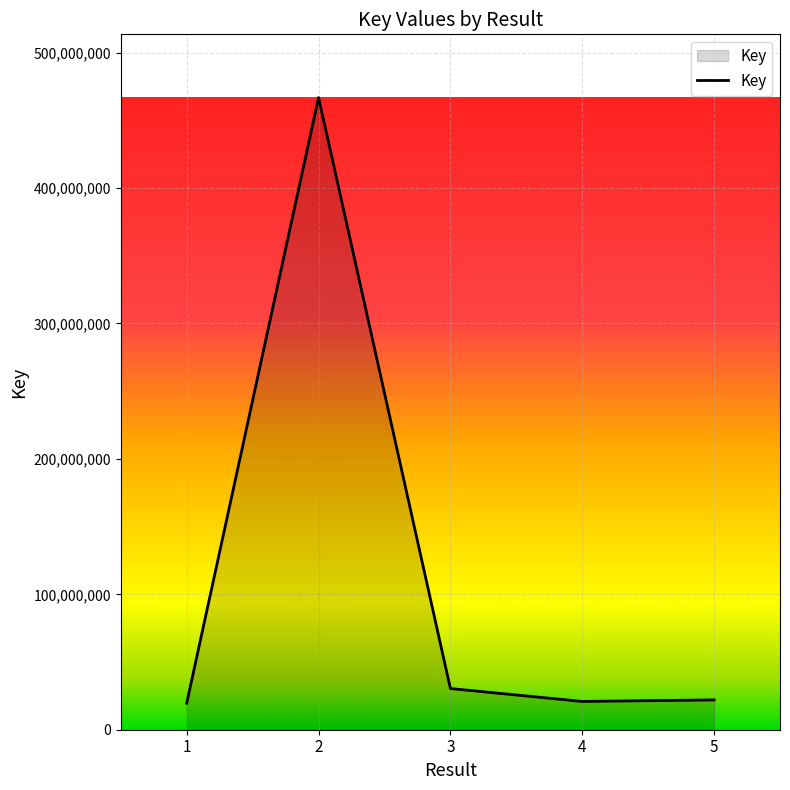

What is the average value?

111952072